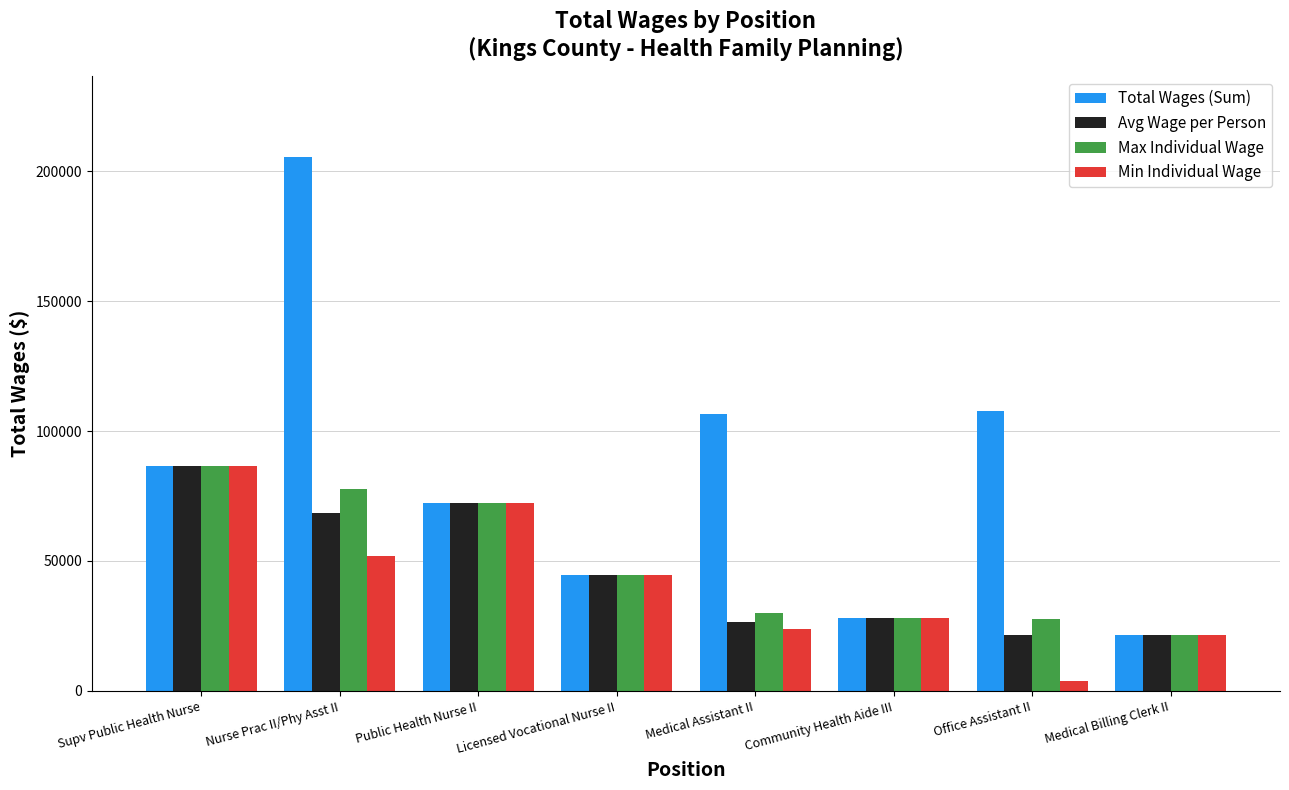

What is the maximum value for Min Individual Wage?

86694.0